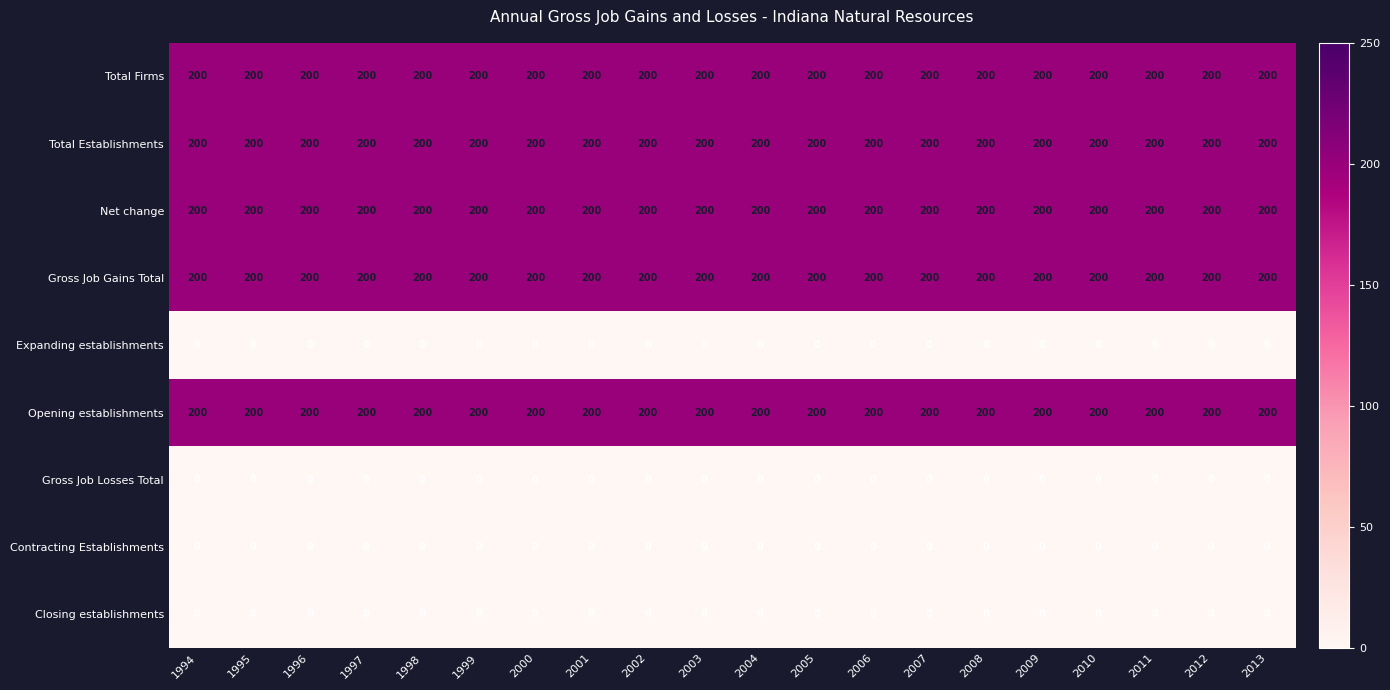

At how many categories does at least one series exceed 74?

20